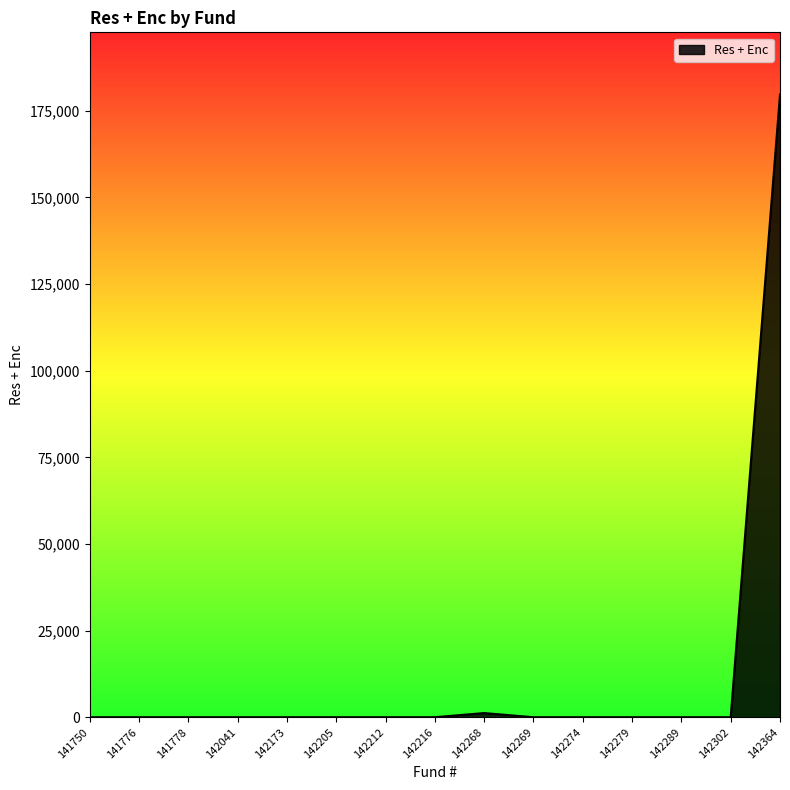

Count the number of categories in the chart.

15